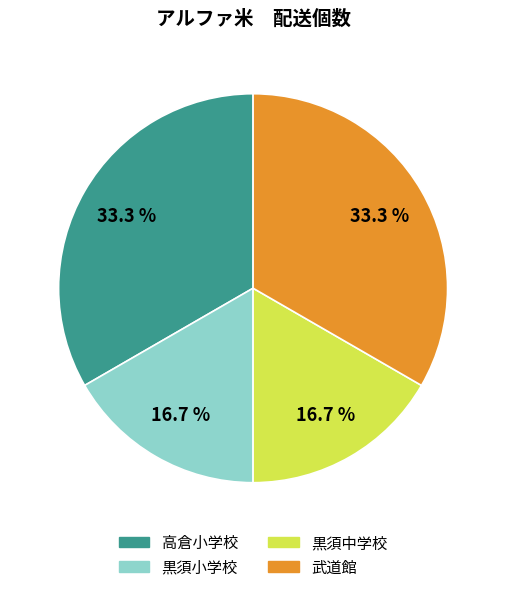

Count the number of slices in the pie.

4